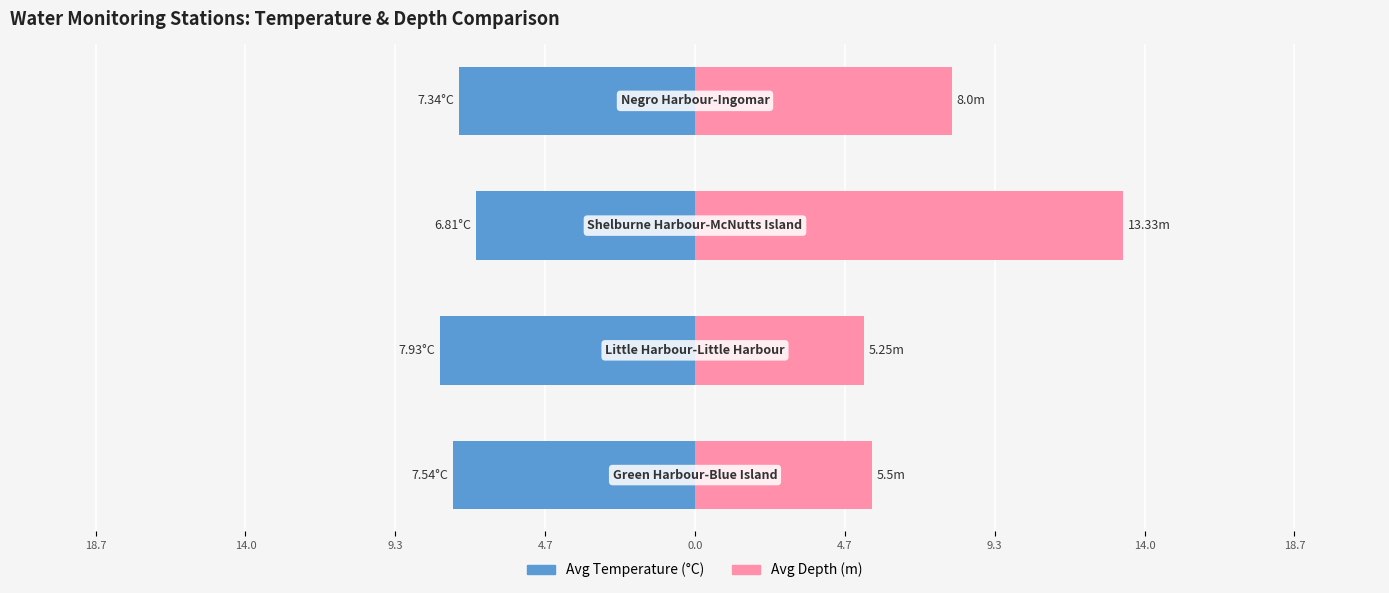

How many bars are there in each group?

2